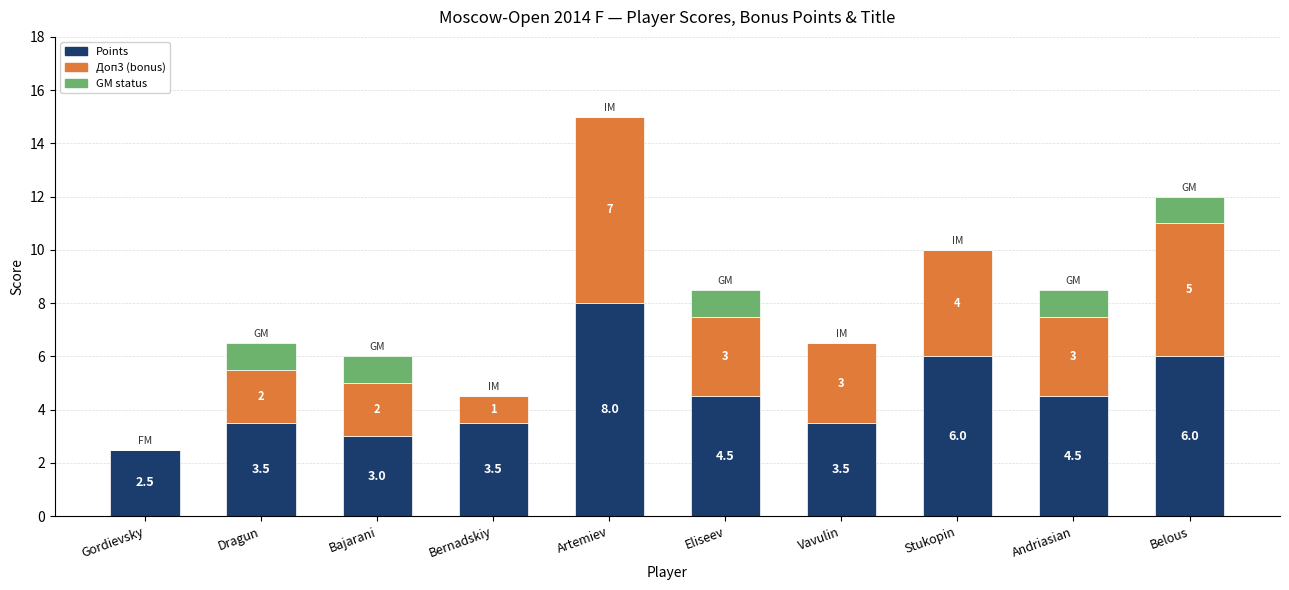

At which category is the sum across all series the highest?

Artemiev